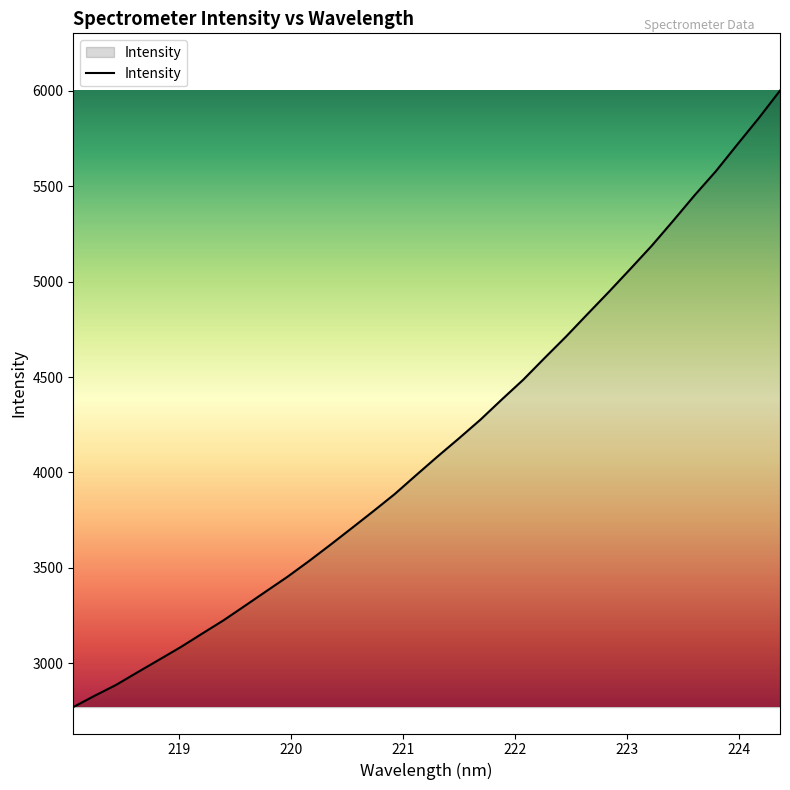

What is the average value?

4154.6